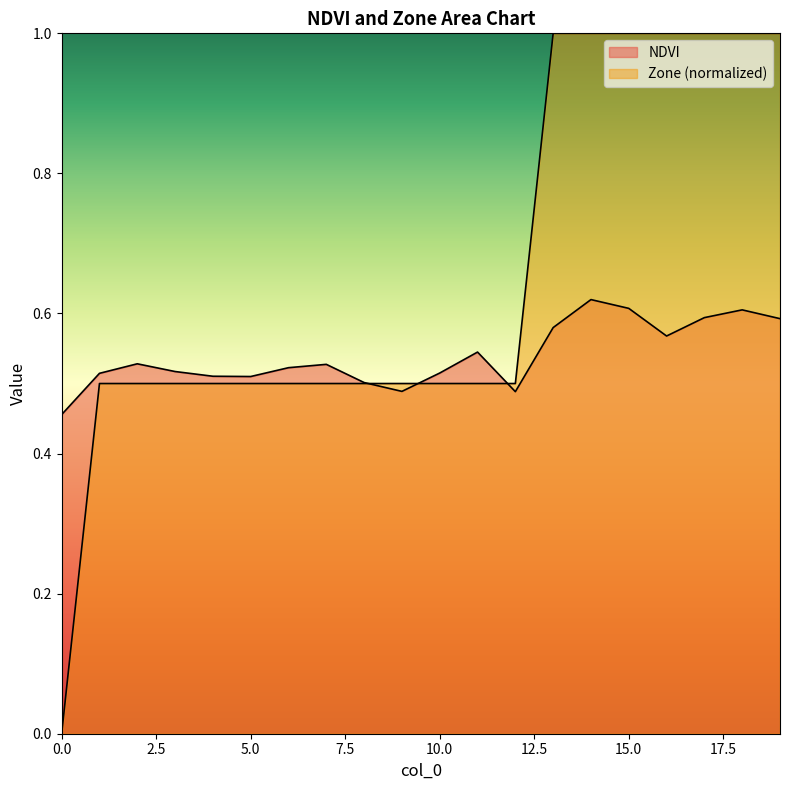

True or false: NDVI has more than 0 points higher than both neighbors.

True